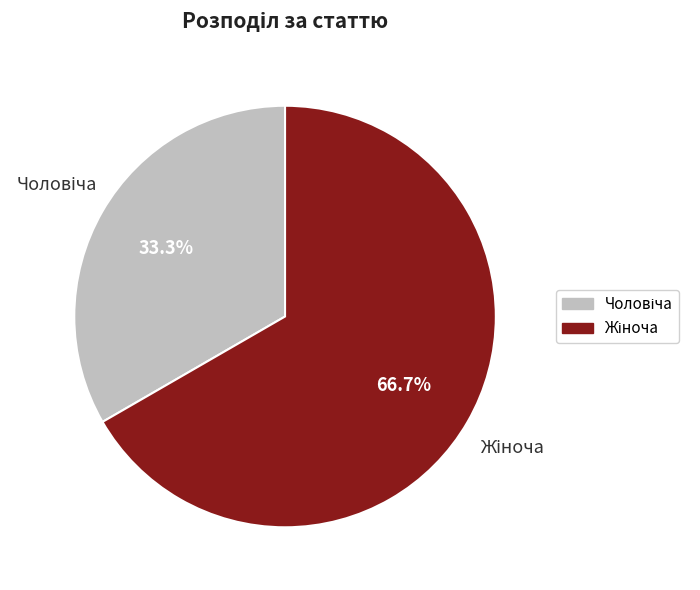

Count the number of slices in the pie.

2